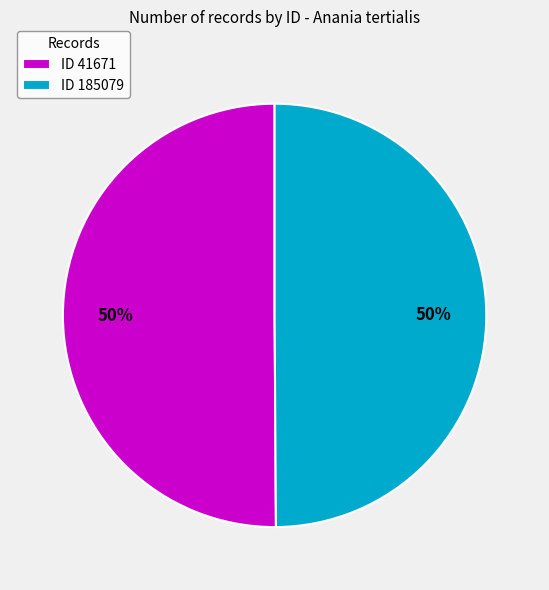

Is it true that ID 41671 is 50% of the pie?

True